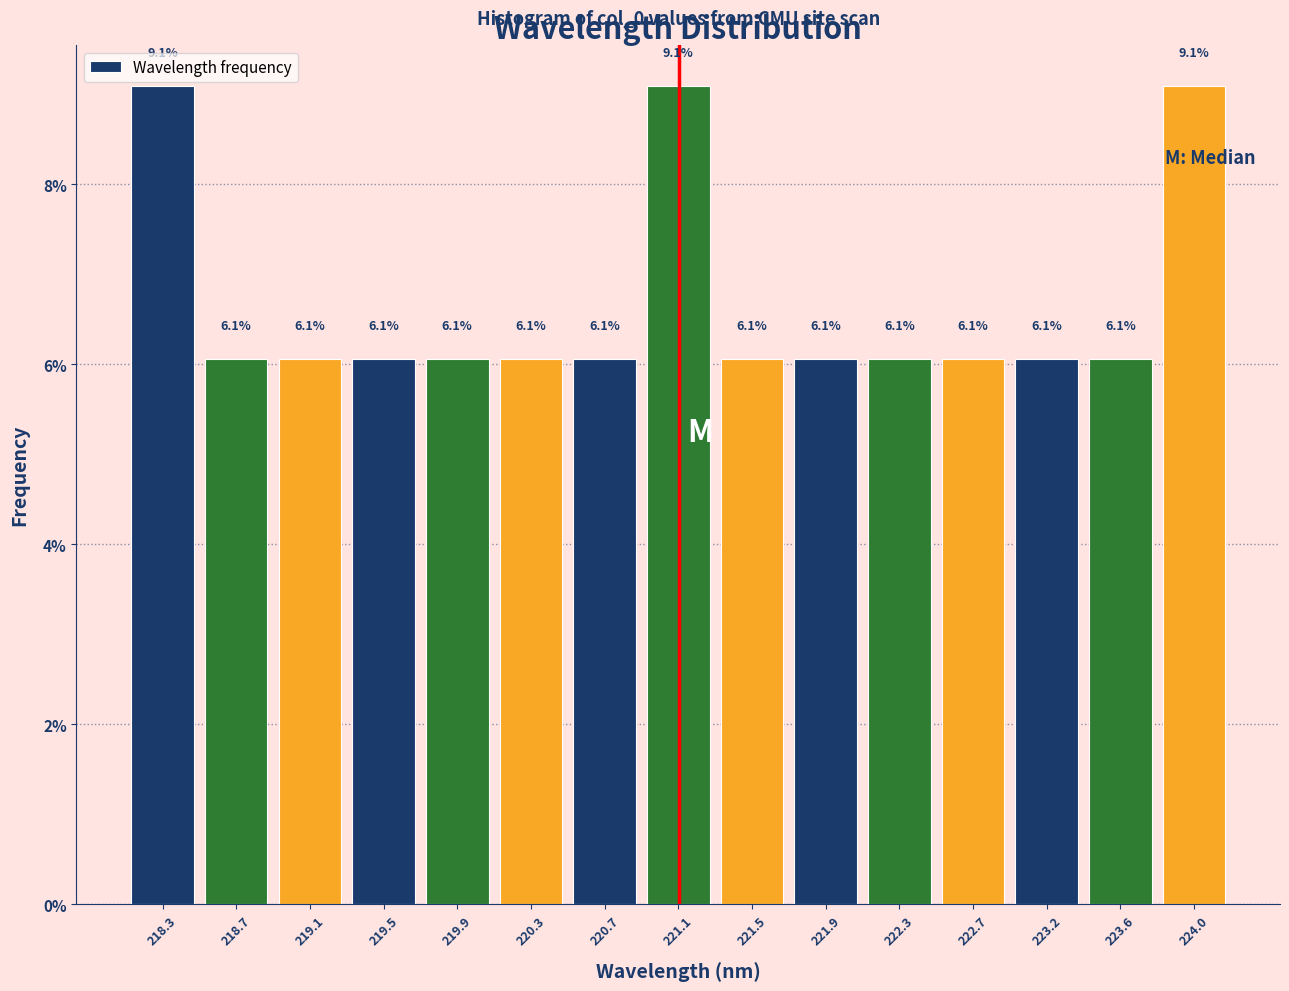

Reading left to right, list every bar in this chart as the range it spans on the x-axis followed by its height. The bar edges are not printed on the chart, so give them approximately, as read against the axis.

218.05 to 218.45: 9.1
218.45 to 218.85: 6.1
218.85 to 219.30: 6.1
219.30 to 219.70: 6.1
219.70 to 220.10: 6.1
220.10 to 220.50: 6.1
220.50 to 220.90: 6.1
220.90 to 221.30: 9.1
221.30 to 221.75: 6.1
221.75 to 222.15: 6.1
222.15 to 222.55: 6.1
222.55 to 222.95: 6.1
222.95 to 223.35: 6.1
223.35 to 223.75: 6.1
223.75 to 224.15: 9.1